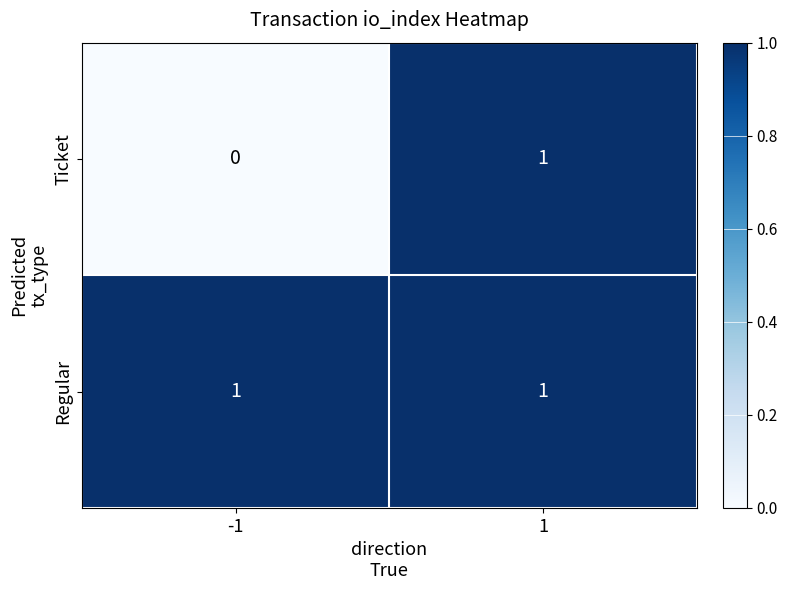

Which series has the largest total across all categories?

Regular